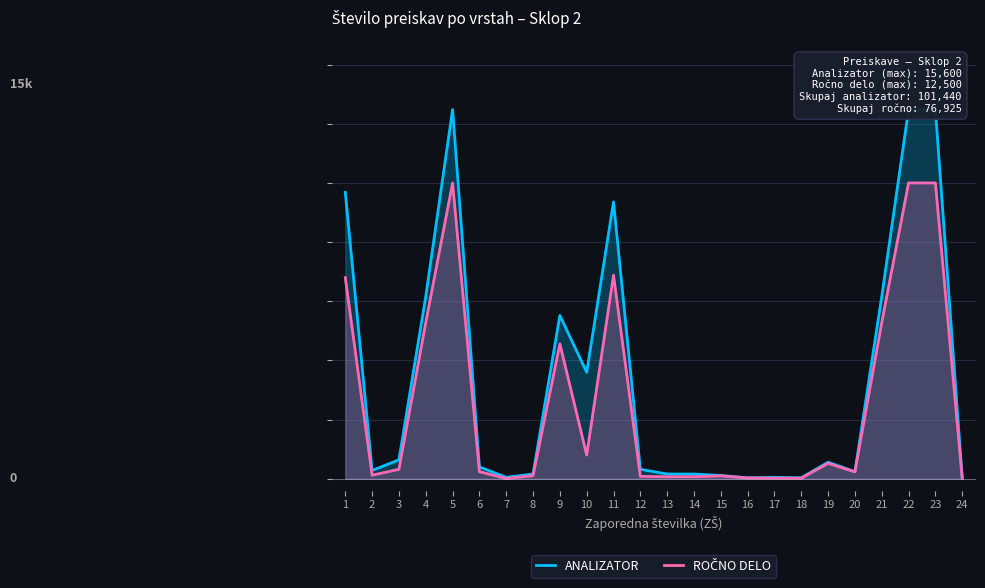

What is the maximum value shown in the chart?

15600